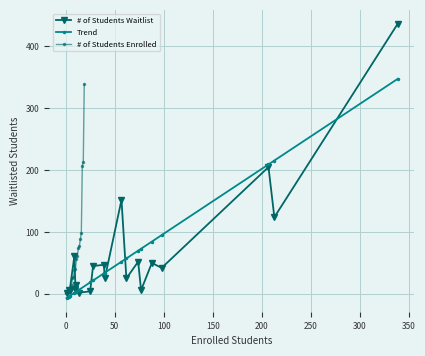

What is the difference between the second highest and second lowest values in the # of Students Enrolled series?

210